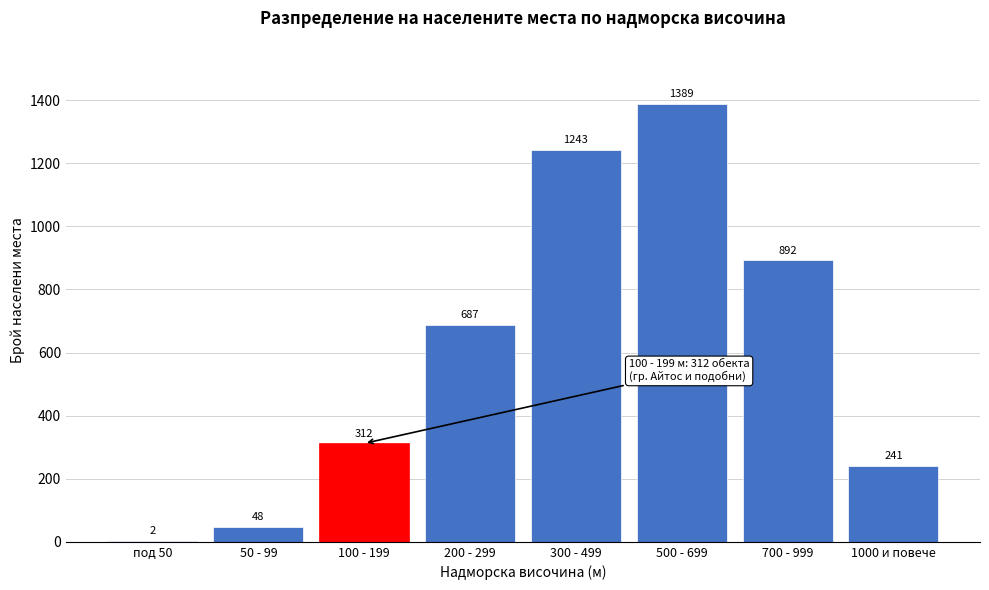

Reading left to right, list all the values displayed in this chart.

под 50=2	50 - 99=48	100 - 199=312	200 - 299=687	300 - 499=1243	500 - 699=1389	700 - 999=892	1000 и повече=241